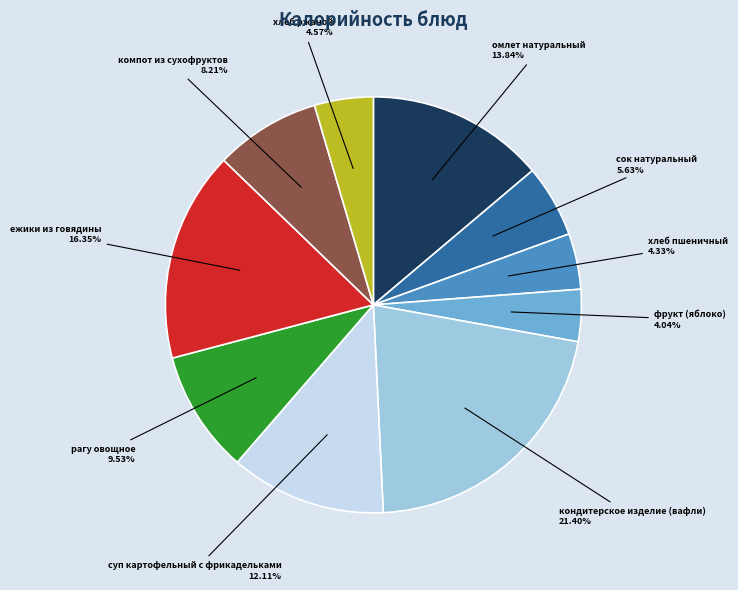

Does any single category account for the majority?

No